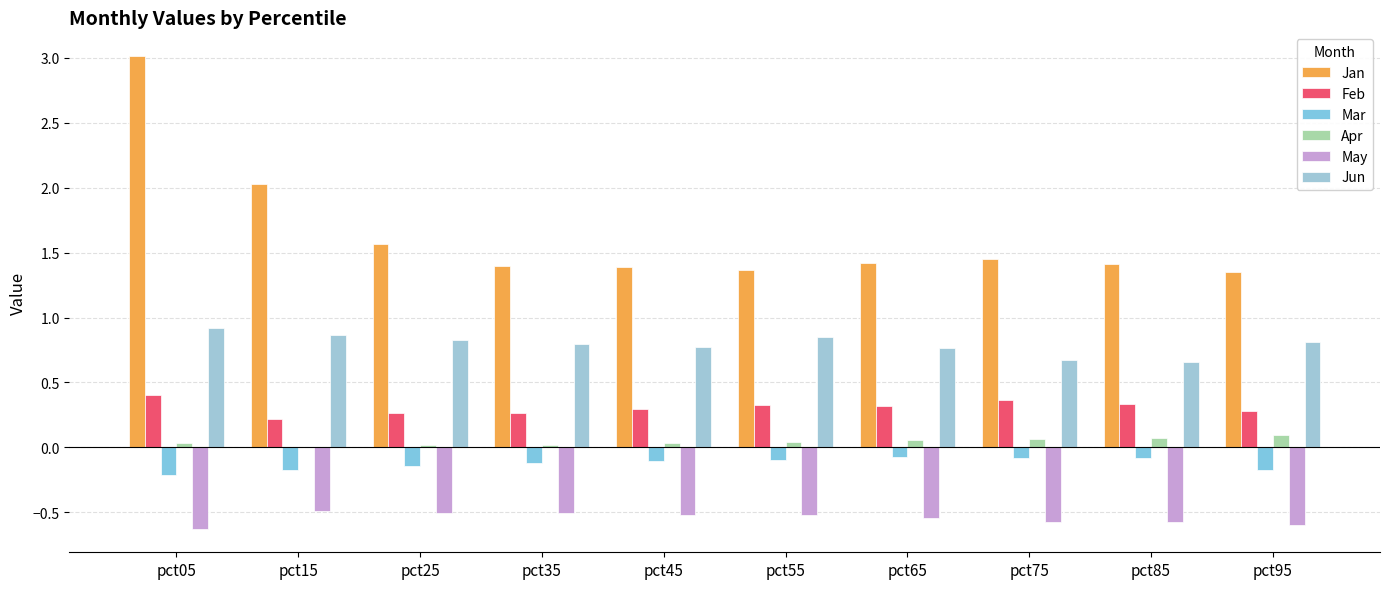

What is the maximum value shown in the chart?

3.0